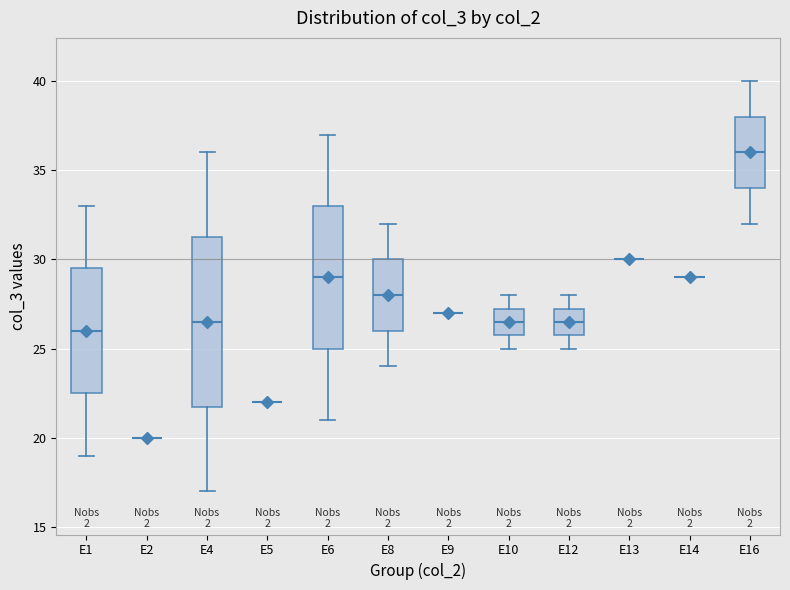

Which box is the tallest, from its lower edge to its upper edge?

E4